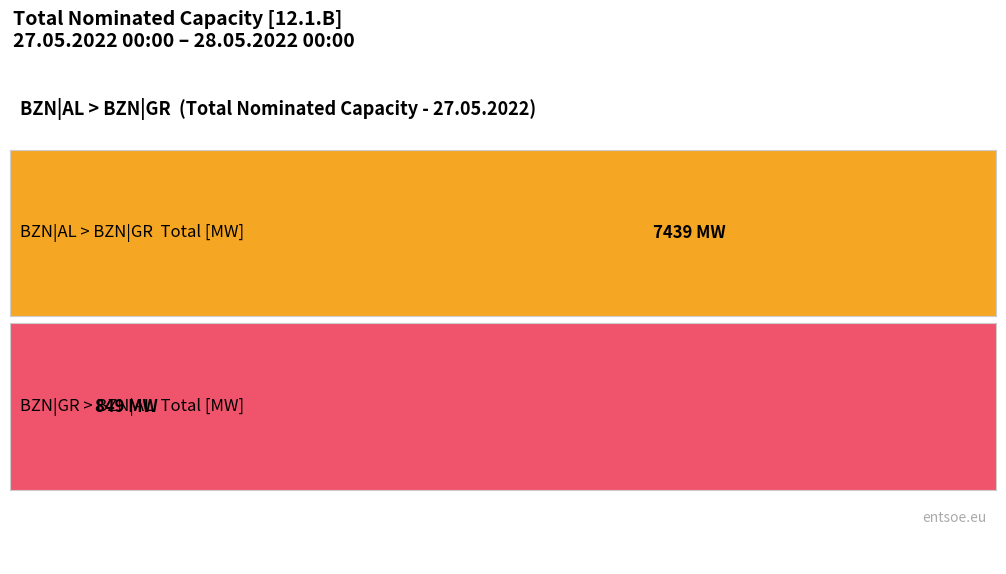

Is the value of BZN|AL > BZN|GR (Total legacy) [MW] at 01:00-02:00 greater than the value of BZN|GR > BZN|AL (Total legacy) [MW] at 08:00-09:00?

Yes